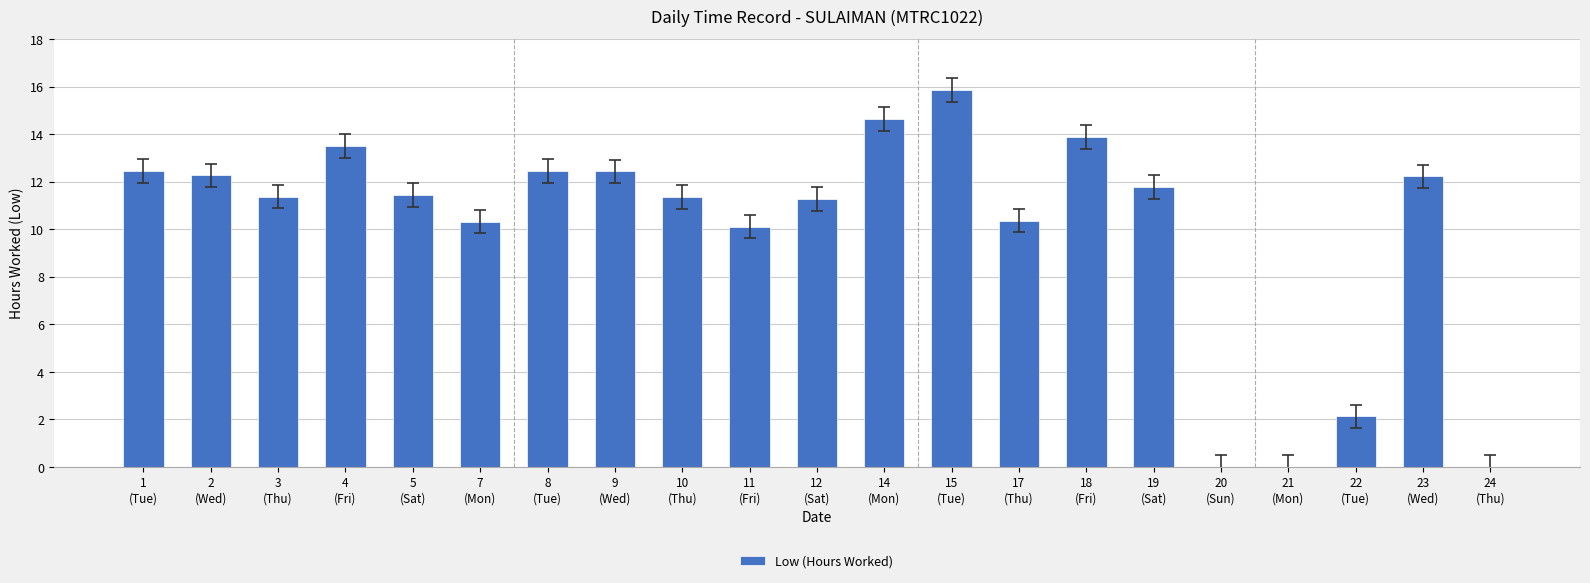

True or false: the data shows 4.1 at 10
(Thu).

False